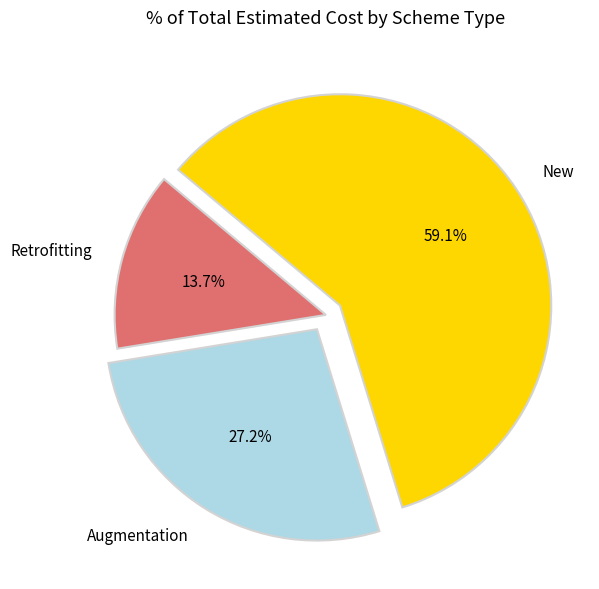

Rank the categories by value from lowest to highest.

Retrofitting, Augmentation, New